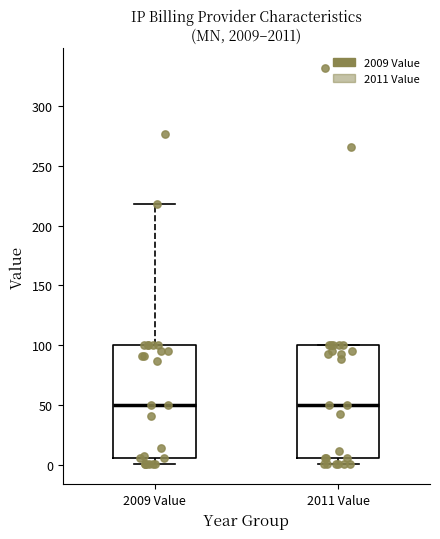

Reading left to right, read every box against the y-axis: the position of its median line, the range the box covers, and the ends of its whiskers. The values are not printed on the chart, so give them approximately, as read against the axis.

2009 Value: median 50, box 5 to 100, whiskers 0 to 220
2011 Value: median 50, box 5 to 100, whiskers 0 to 100